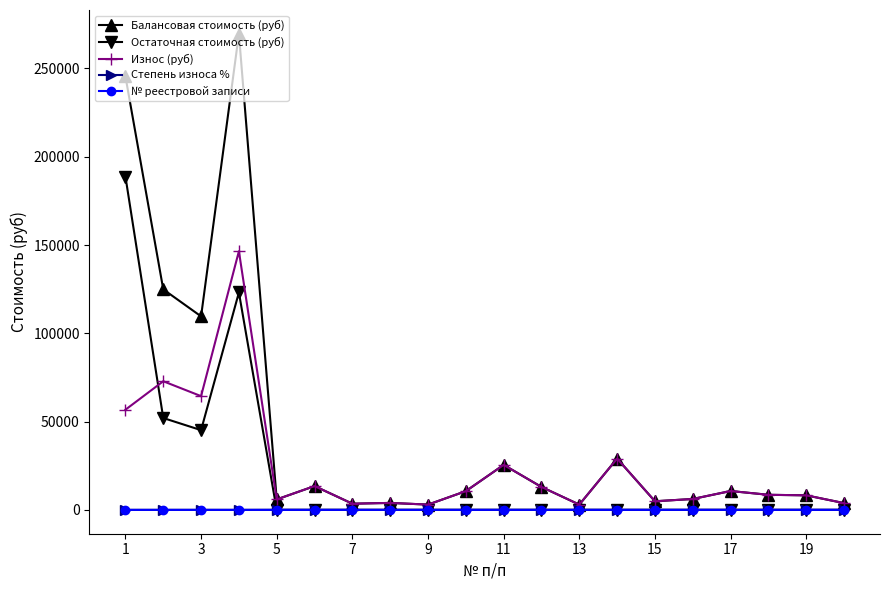

Which series has the widest spread of values?

Балансовая стоимость (руб)